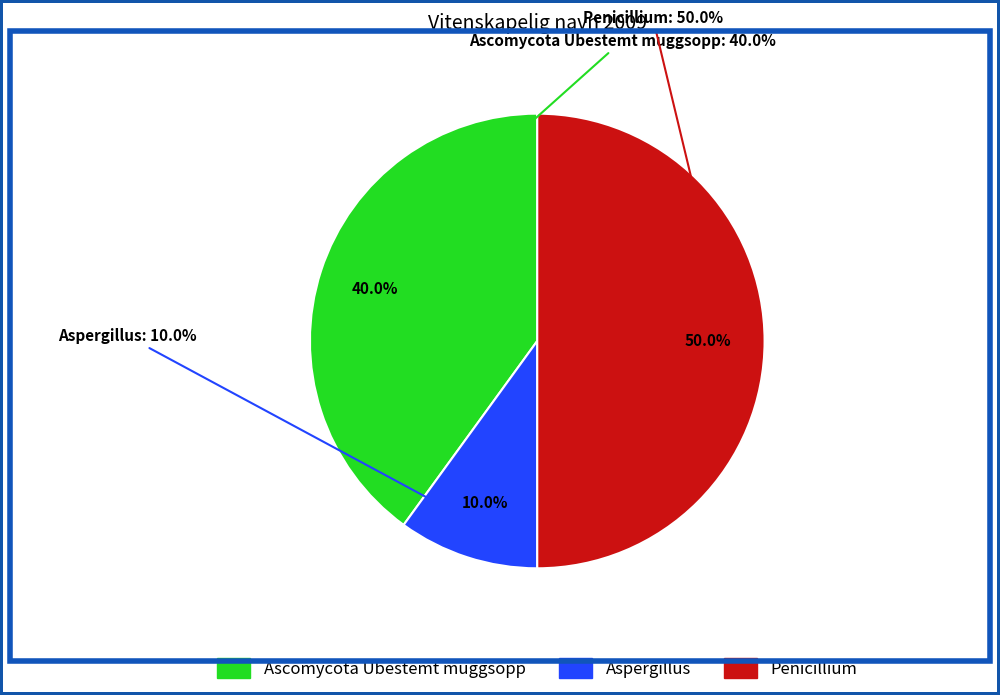

Which category has the biggest portion of the pie?

Penicillium